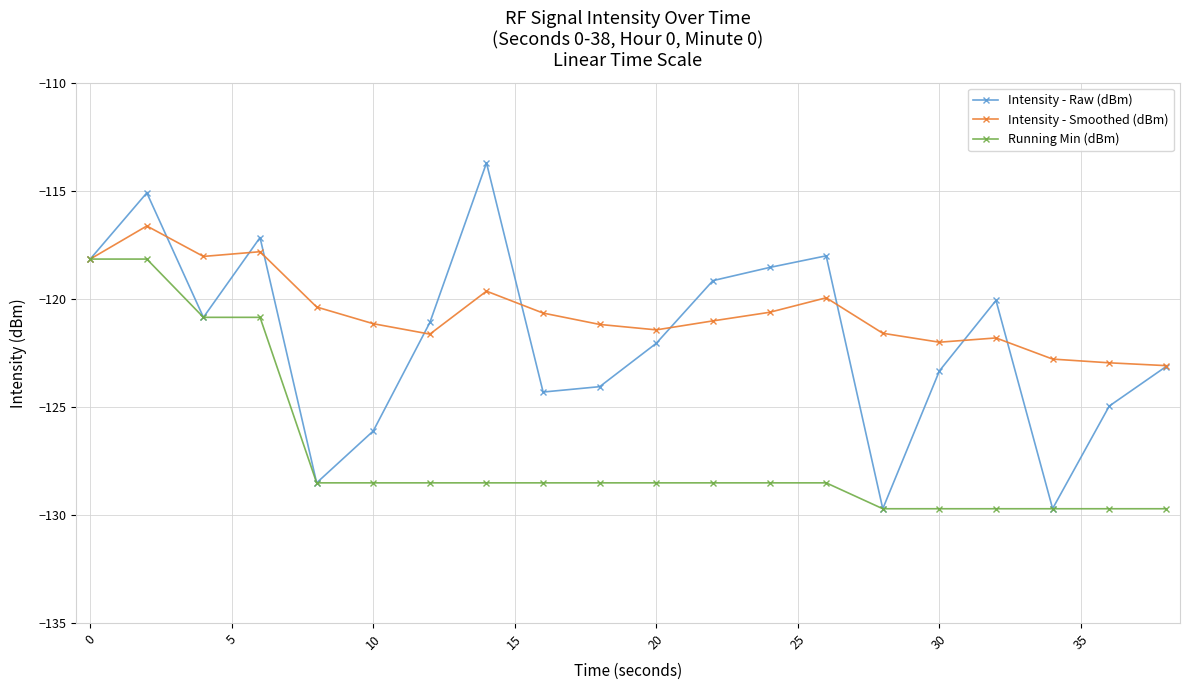

How many lines are shown in the chart?

3